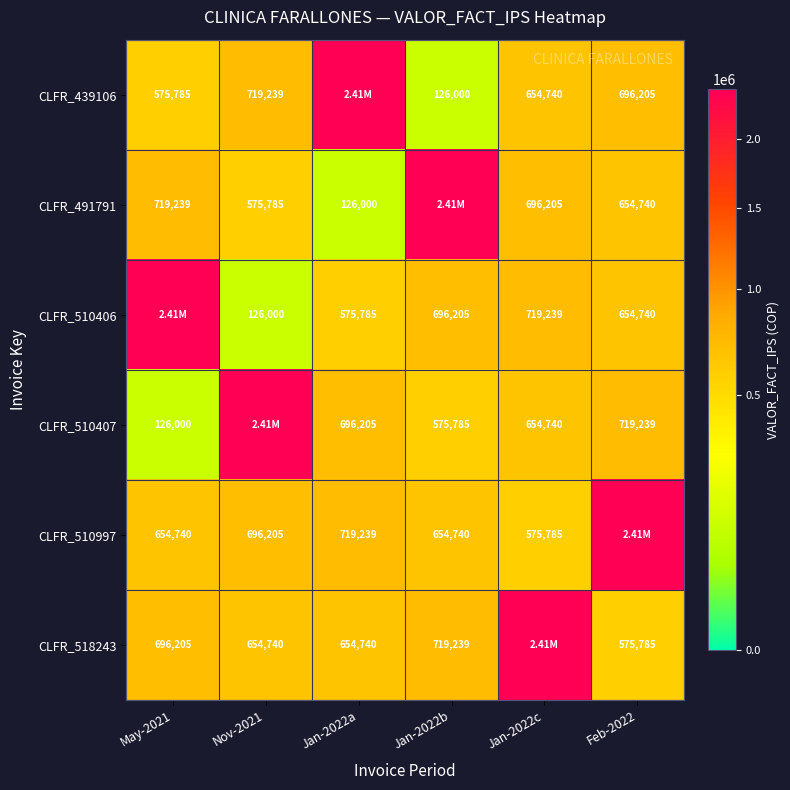

What is the difference between the CLFR_491791 values at Feb-2022 and Nov-2021?

78955